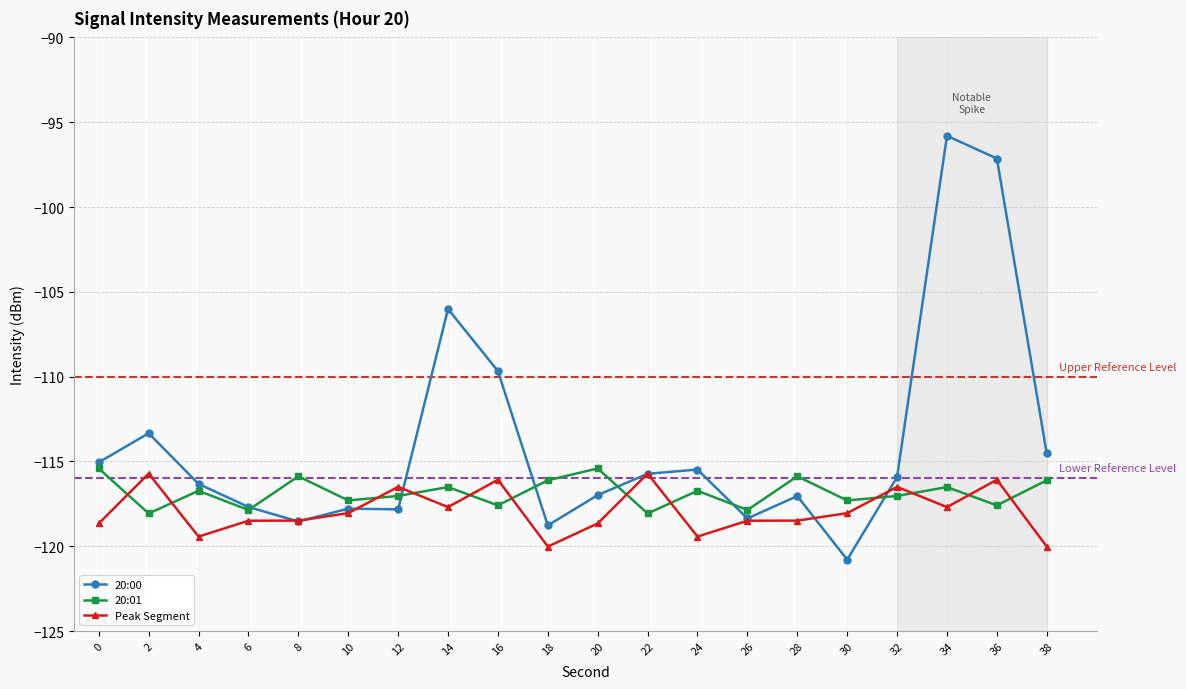

What is the difference between the second highest and second lowest values in the Peak Segment series?

4.3